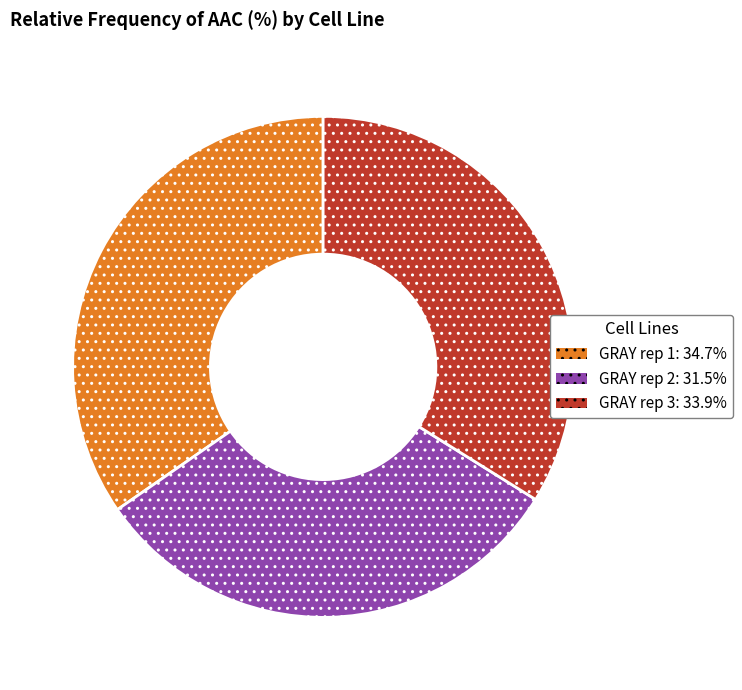

How many slices are in this pie chart?

3